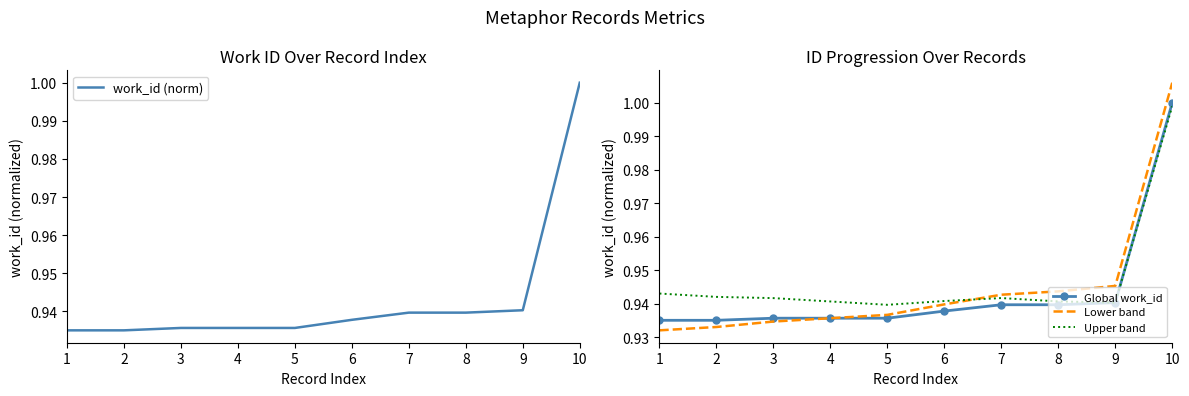

Which series has the largest total across all categories?

Upper band